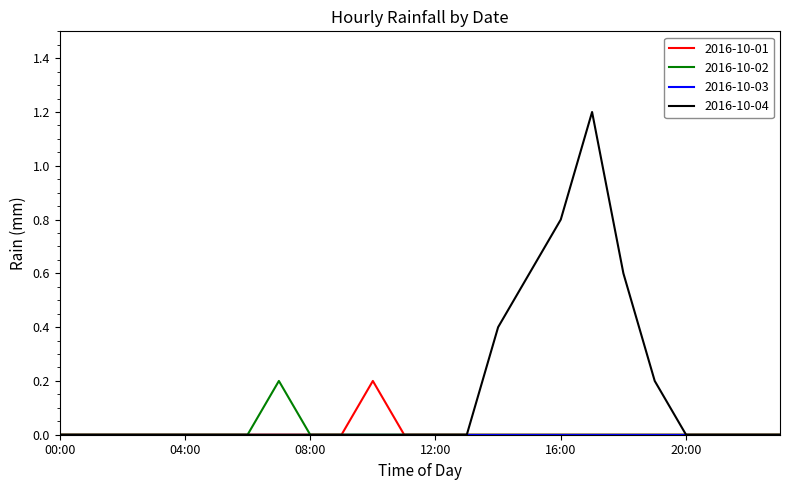

What is the greatest value displayed?

1.2